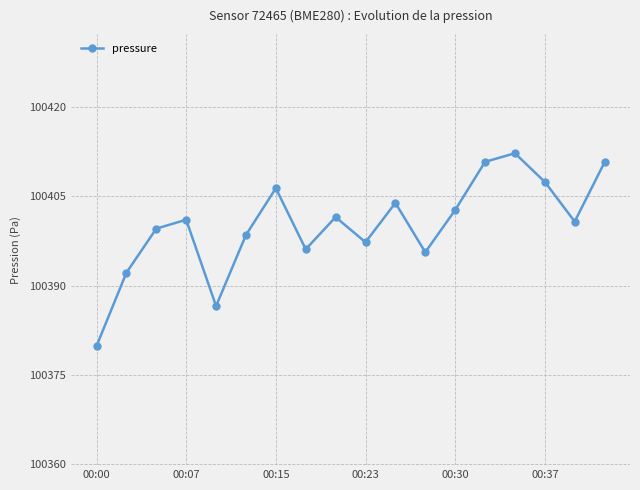

How many interior local valleys (lower than both neighbors) does the data have?

5